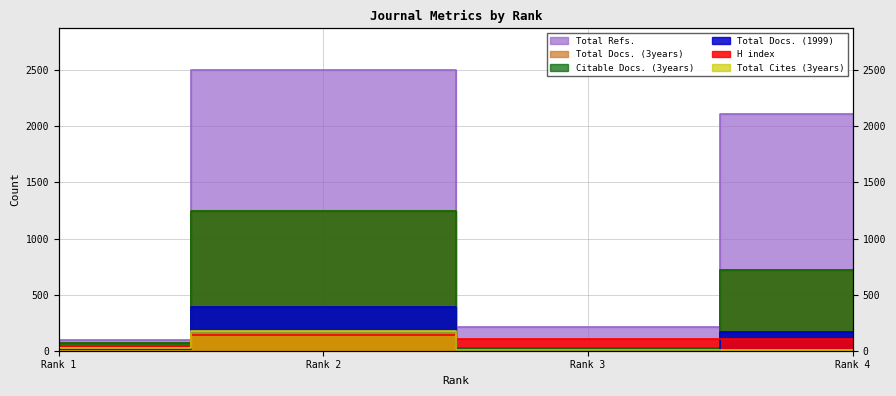

How many interior local valleys does the Total Docs. (1999) series have?

1